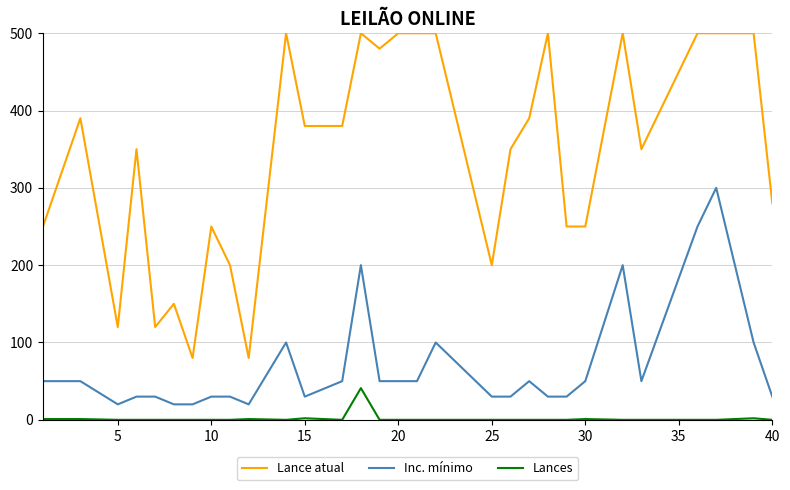

List the series in order of their peak value, lowest first.

Lances, Inc. mínimo, Lance atual